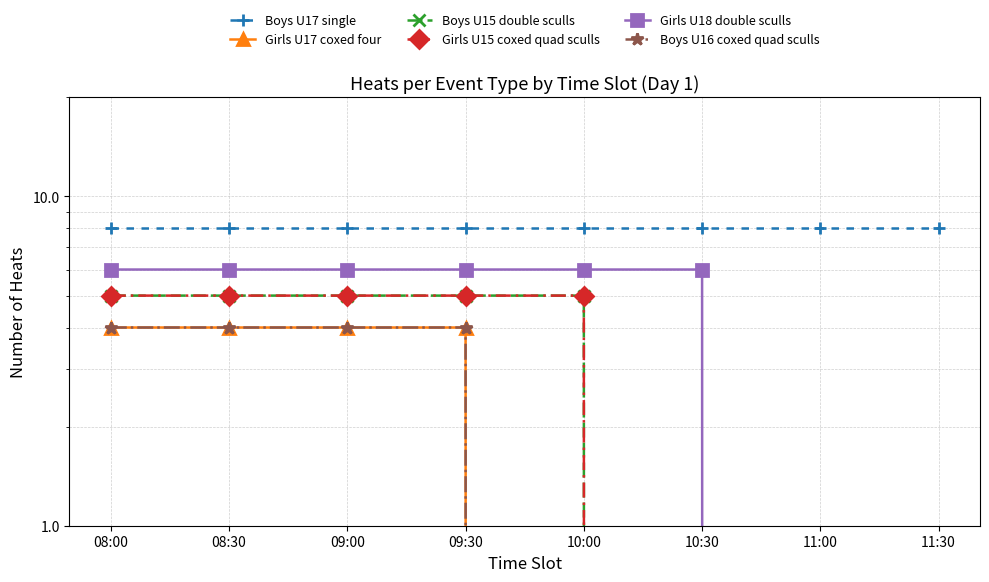

True or false: Girls U18 double sculls has more than 1 interior local peaks.

False